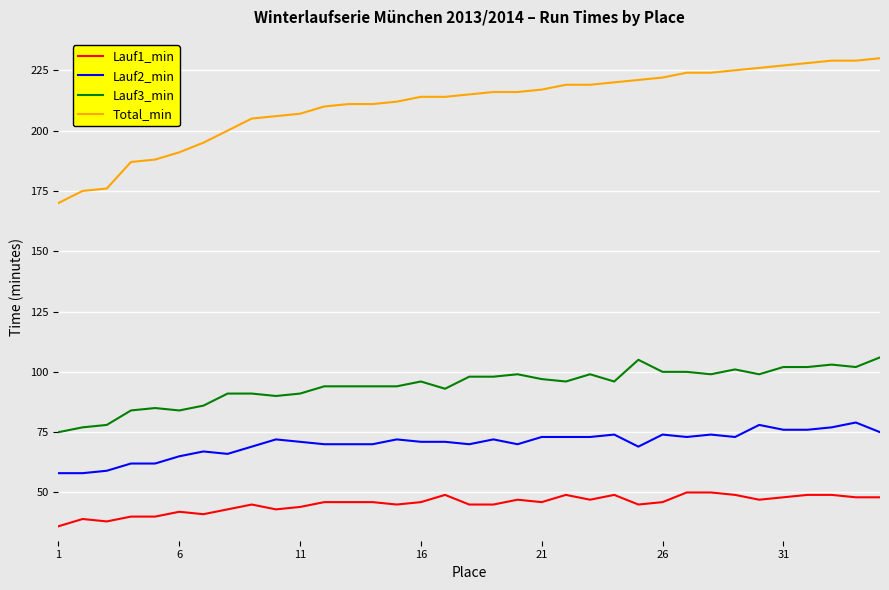

Which series has the widest spread of values?

Total_min